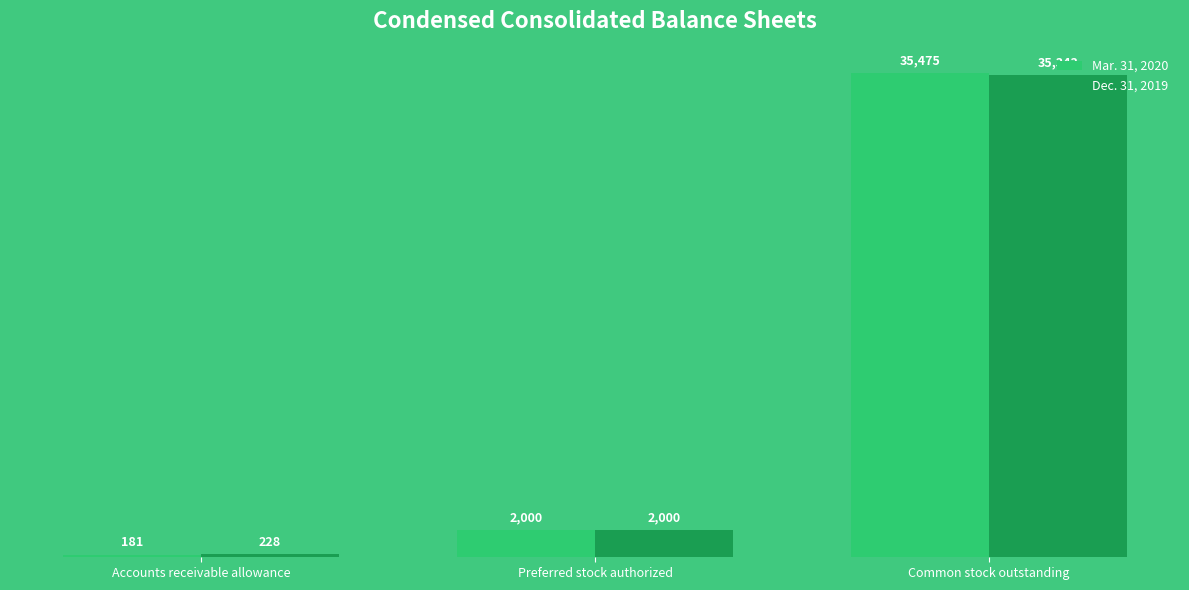

The Mar. 31, 2020 series shows 3387 at Preferred stock authorized. True or false?

False